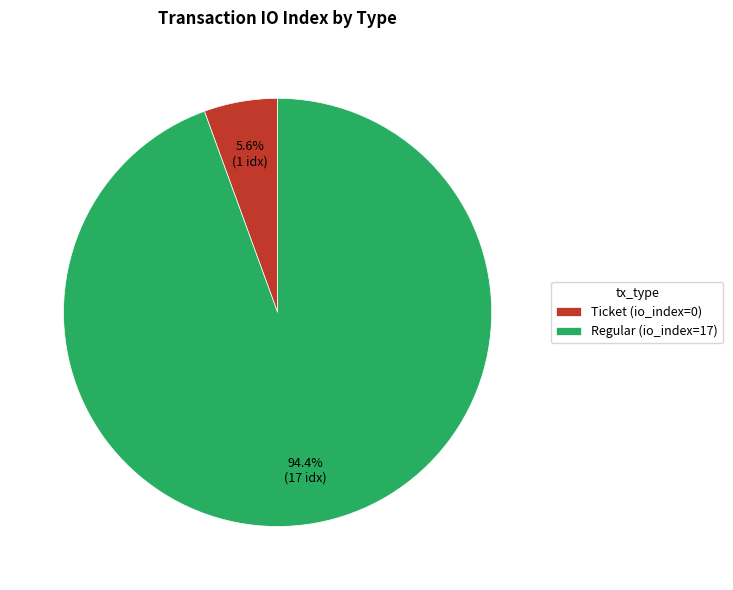

Which category has the smallest portion of the pie?

Ticket (io_index=0)